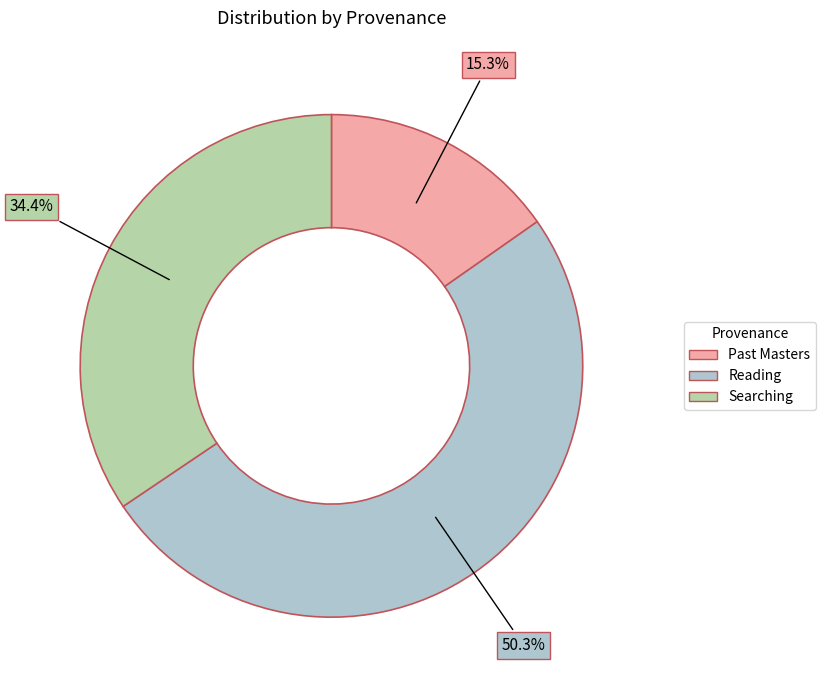

Approximately how many times larger is the value at Past Masters compared to Reading?

0.3